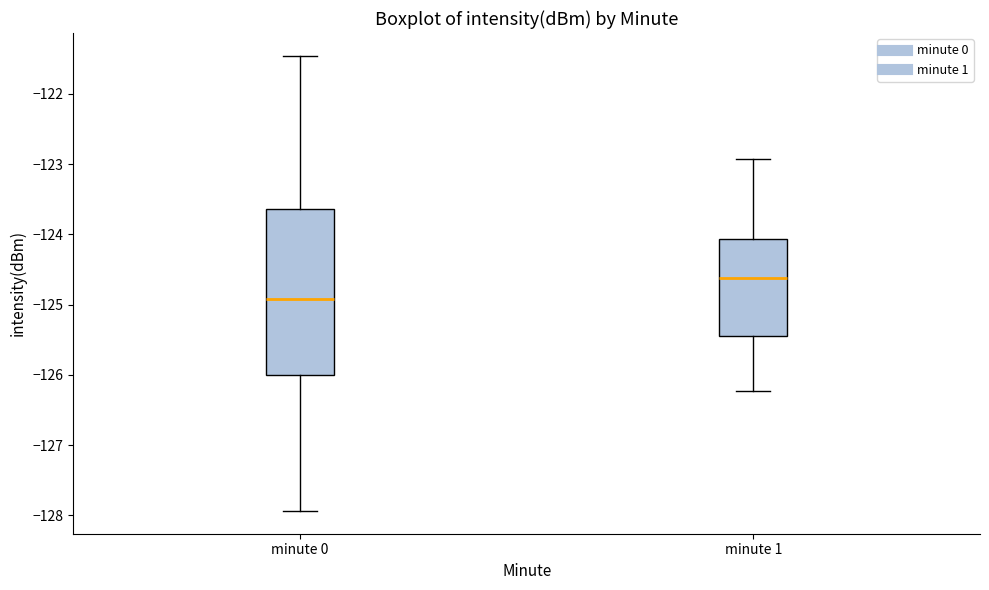

Comparing the boxes themselves (not the whiskers), which one is the tallest?

minute 0